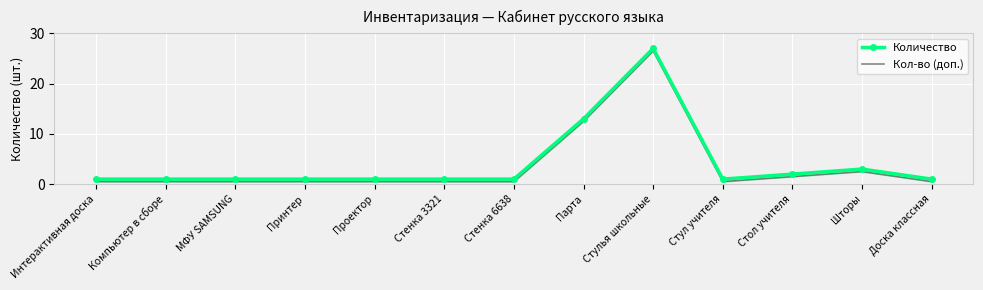

Which label corresponds to the largest value in the chart?

Стулья школьные